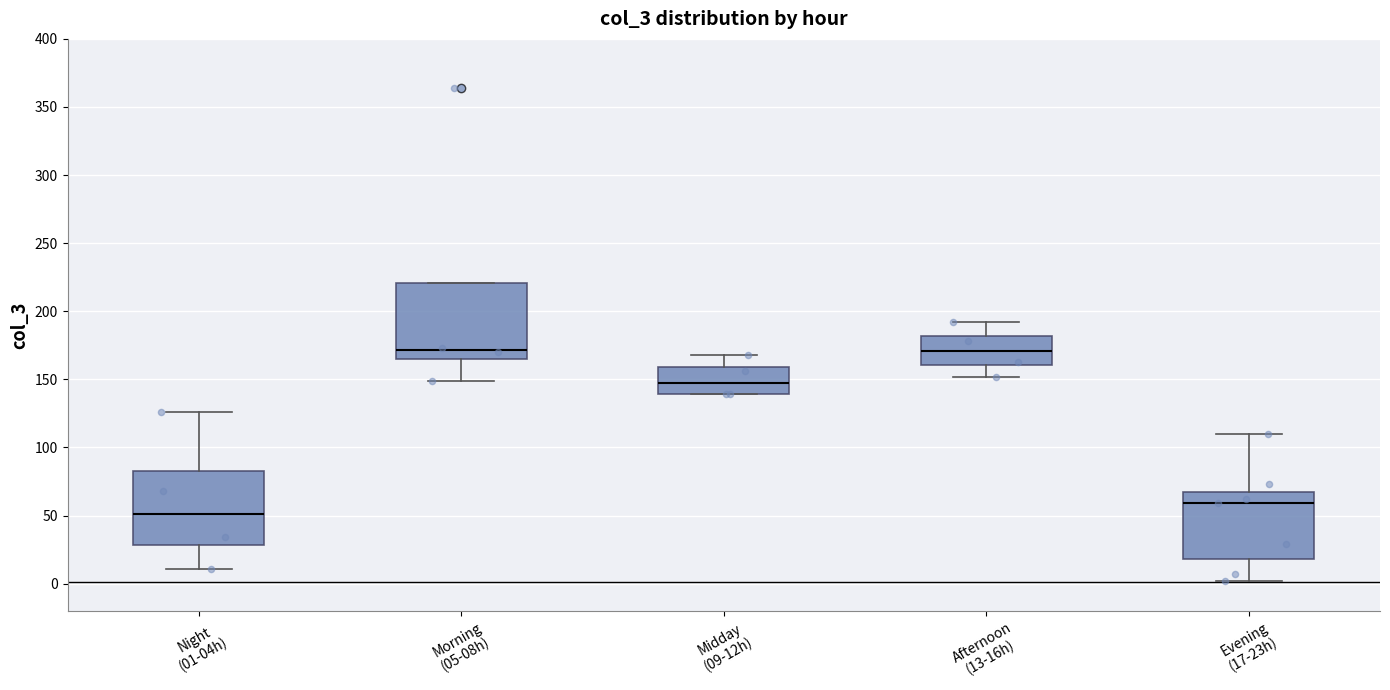

Reading left to right, read every box against the y-axis: the position of its median line, the range the box covers, and the ends of its whiskers. The values are not printed on the chart, so give them approximately, as read against the axis.

Night (01-04h): median 50, box 30 to 85, whiskers 10 to 125
Morning (05-08h): median 170, box 165 to 220, whiskers 150 to 220
Midday (09-12h): median 150, box 140 to 160, whiskers 140 to 170
Afternoon (13-16h): median 170, box 160 to 180, whiskers 150 to 190
Evening (17-23h): median 60, box 20 to 70, whiskers 0 to 110